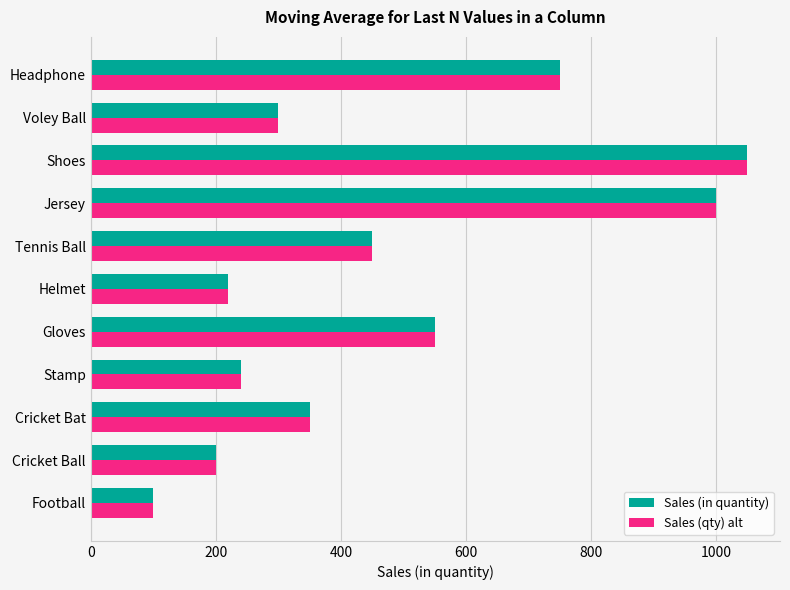

What is the average value of the Sales (in quantity) series?

474